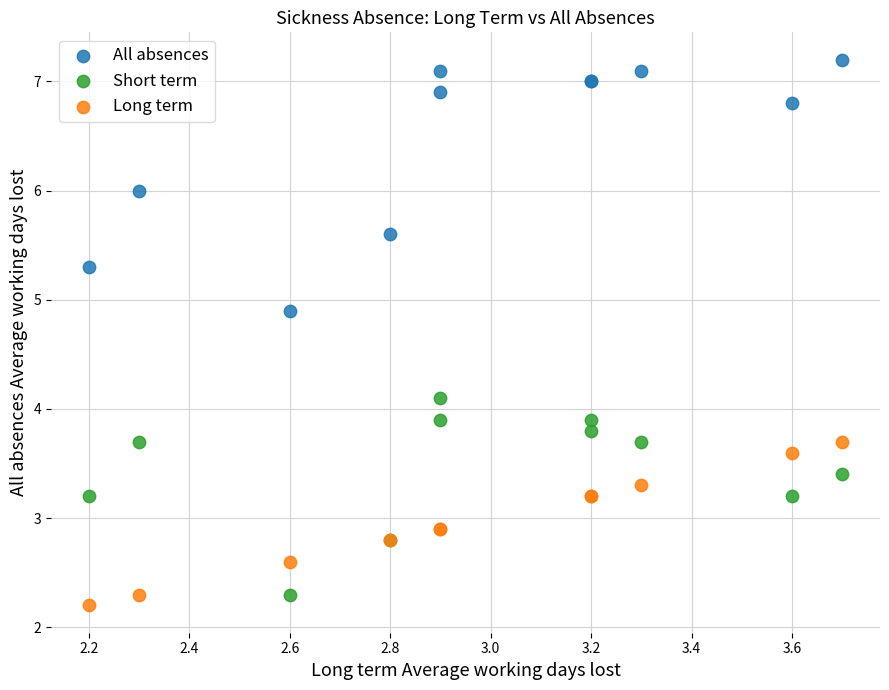

Which series contains the lowest Y value?

Long term